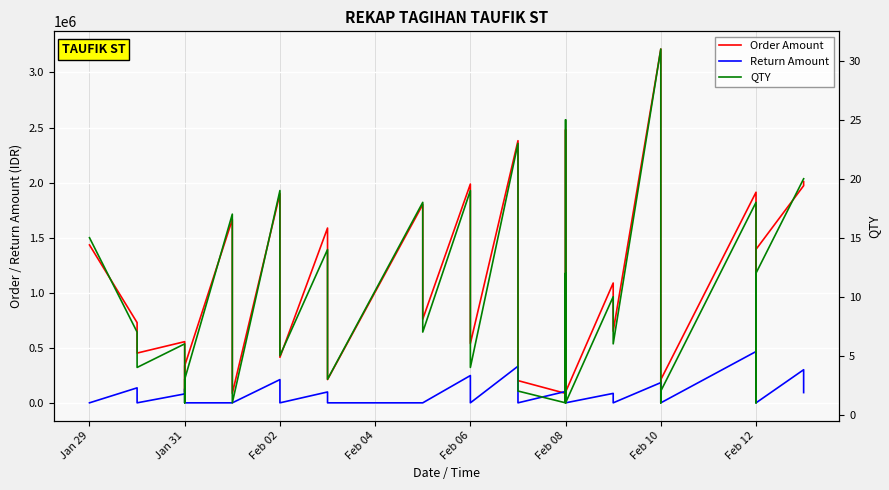

True or false: Order Amount has more than 0 interior local peaks.

True